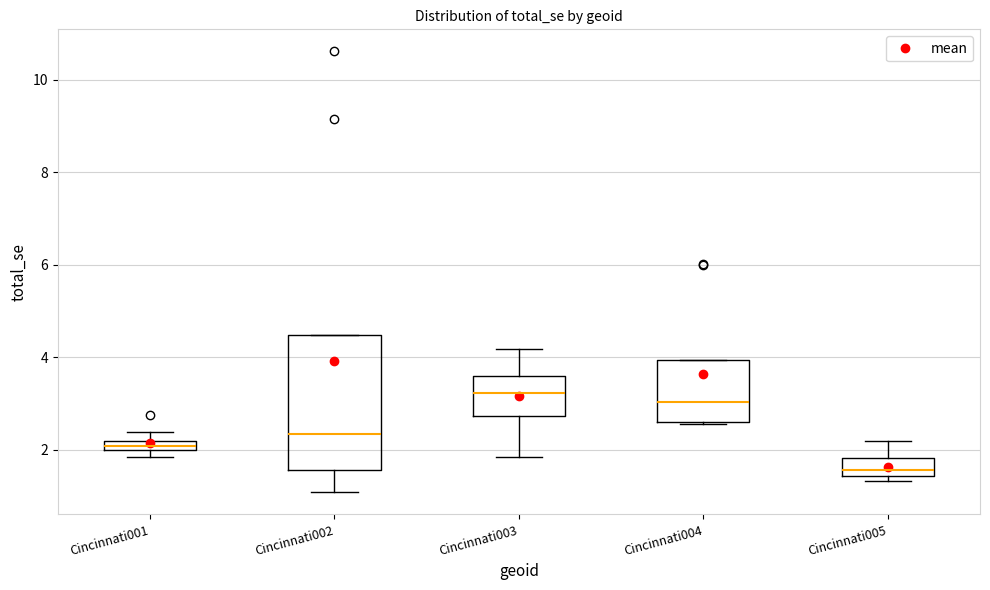

Where does the median line of the box for Cincinnati004 sit on the y-axis? The values are not printed on the chart, so give them approximately, as read against the axis.

3.0